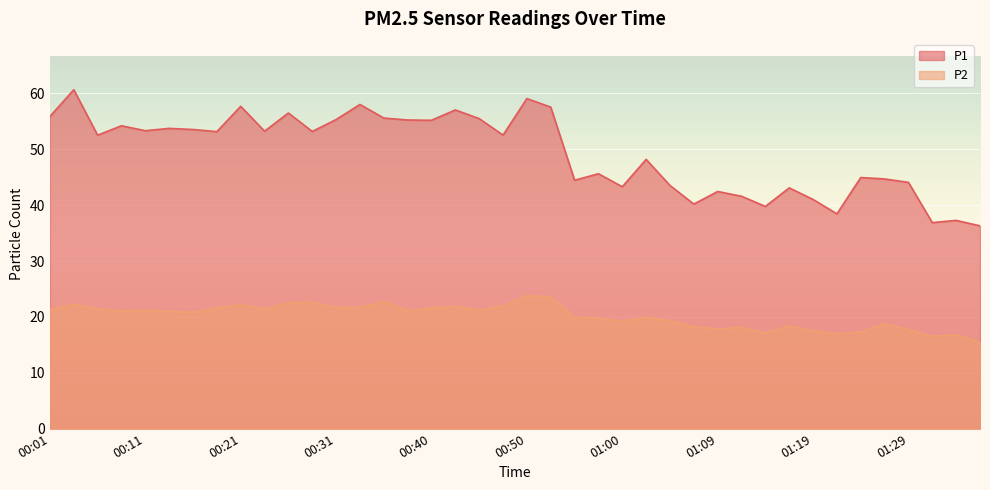

What position from the left is 01:36?

40